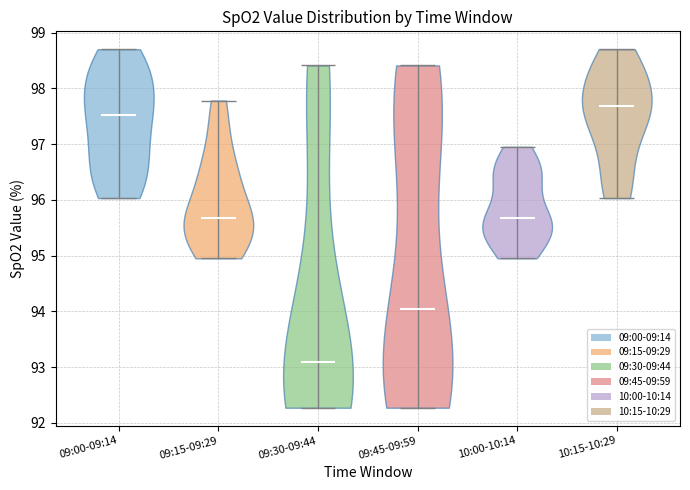

Reading left to right, read every violin against the y-axis: where its median line is, and the lowest and highest points it reaches. The values are not printed on the chart, so give them approximately, as read against the axis.

09:00-09:14: median line 97.5, lowest point 96.0, highest point 98.7
09:15-09:29: median line 95.7, lowest point 95.0, highest point 97.8
09:30-09:44: median line 93.1, lowest point 92.3, highest point 98.4
09:45-09:59: median line 94.0, lowest point 92.3, highest point 98.4
10:00-10:14: median line 95.7, lowest point 95.0, highest point 97.0
10:15-10:29: median line 97.7, lowest point 96.0, highest point 98.7